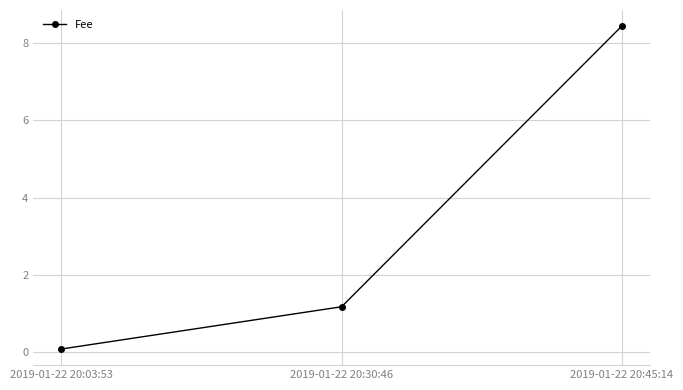

Reading right to left, extract all data points from this chart.

8.4	1.2	0.1